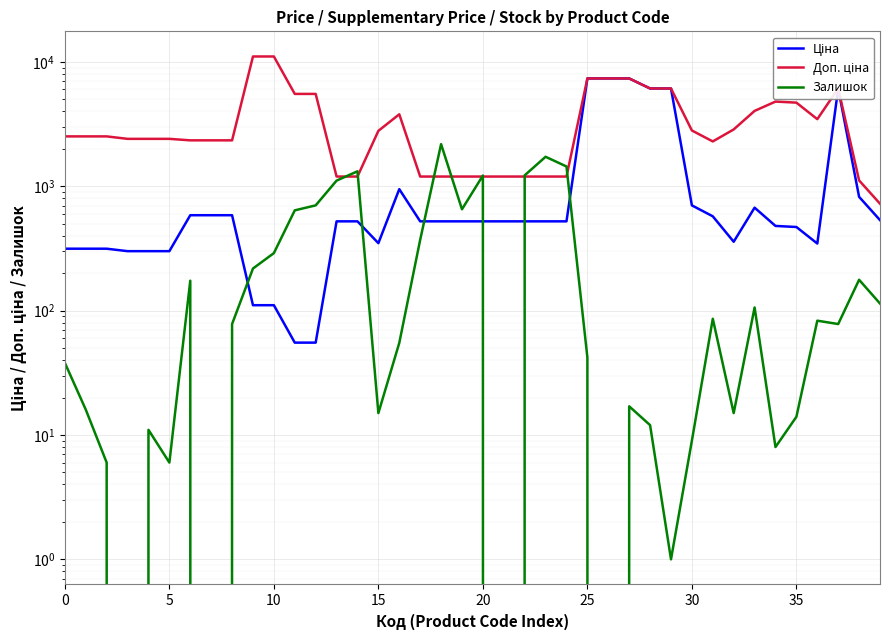

Where is the first local minimum for Ціна?

15